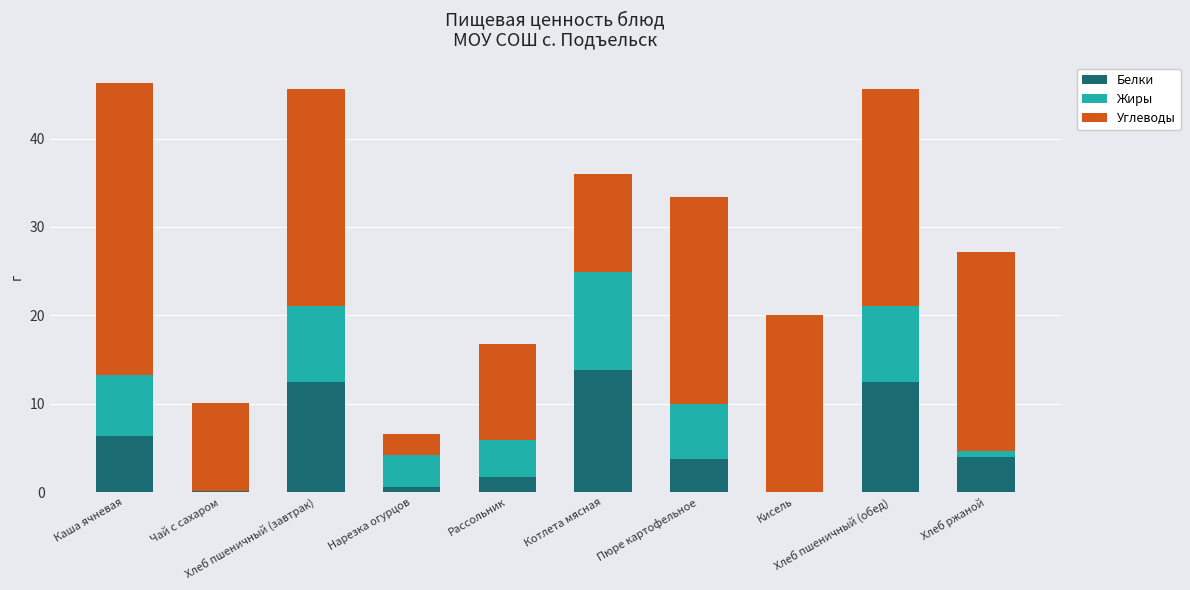

What is the maximum value for Белки?

13.8